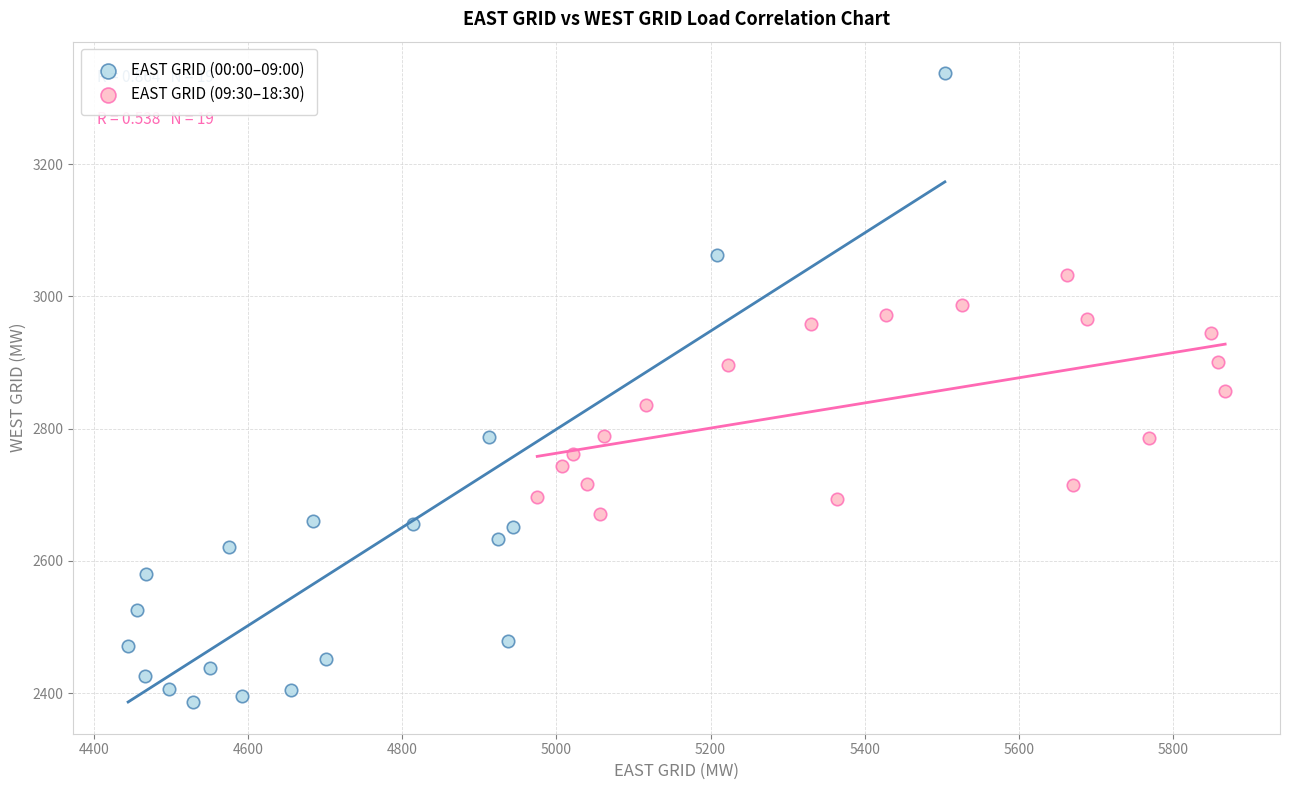

Which series contains the highest Y value?

EAST GRID (00:00–09:00)